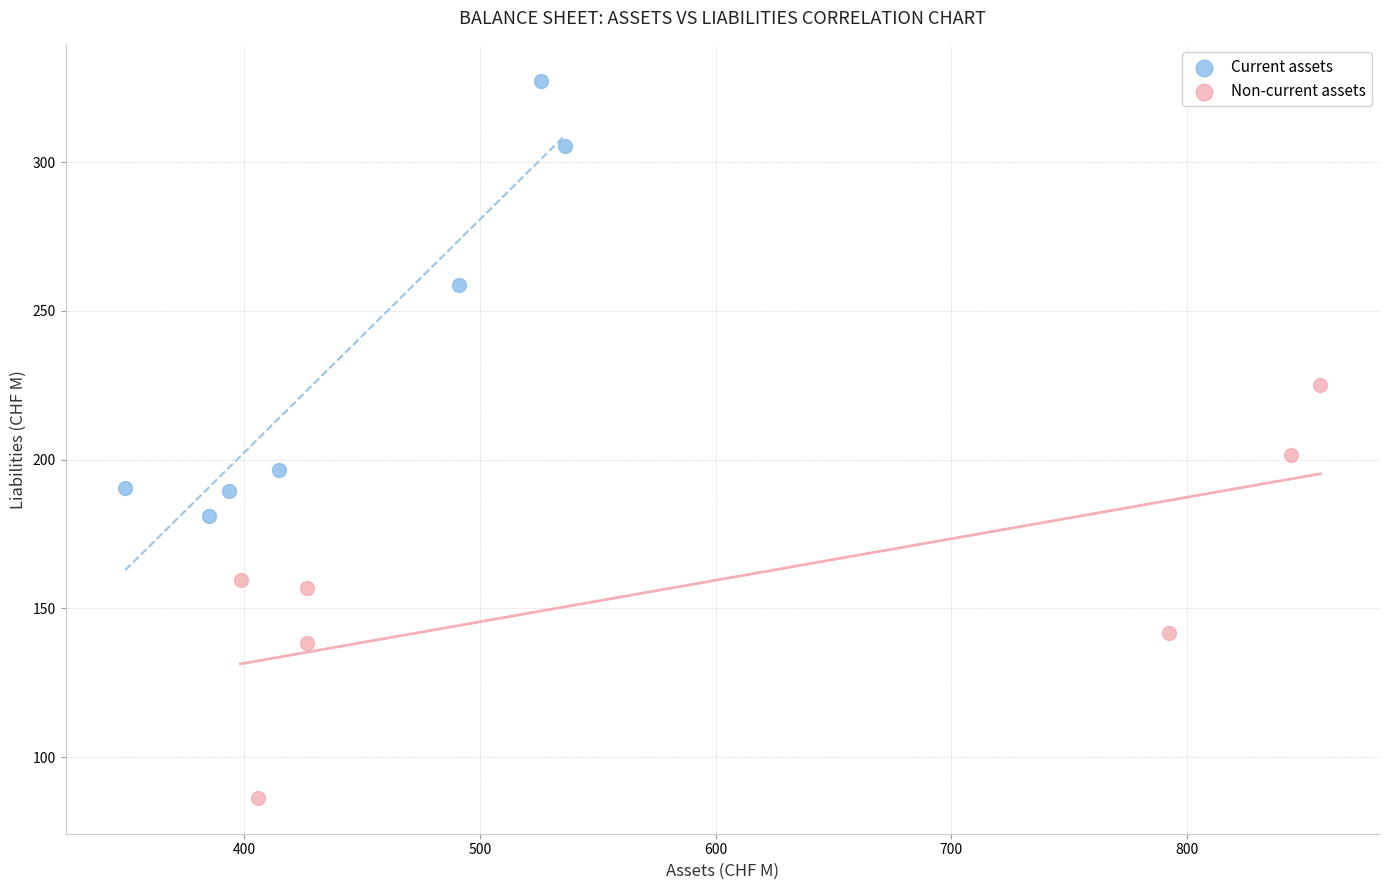

Which series reaches the maximum Y coordinate?

Current assets